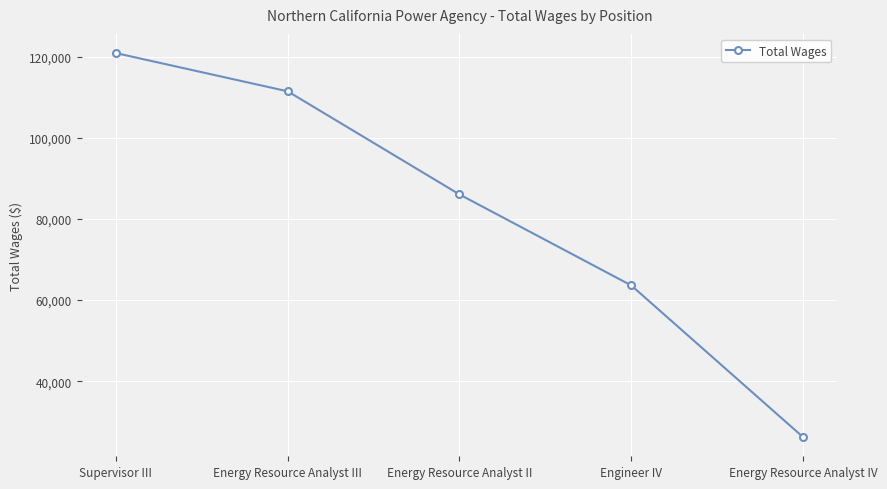

Rank the categories by value from highest to lowest.

Supervisor III, Energy Resource Analyst III, Energy Resource Analyst II, Engineer IV, Energy Resource Analyst IV